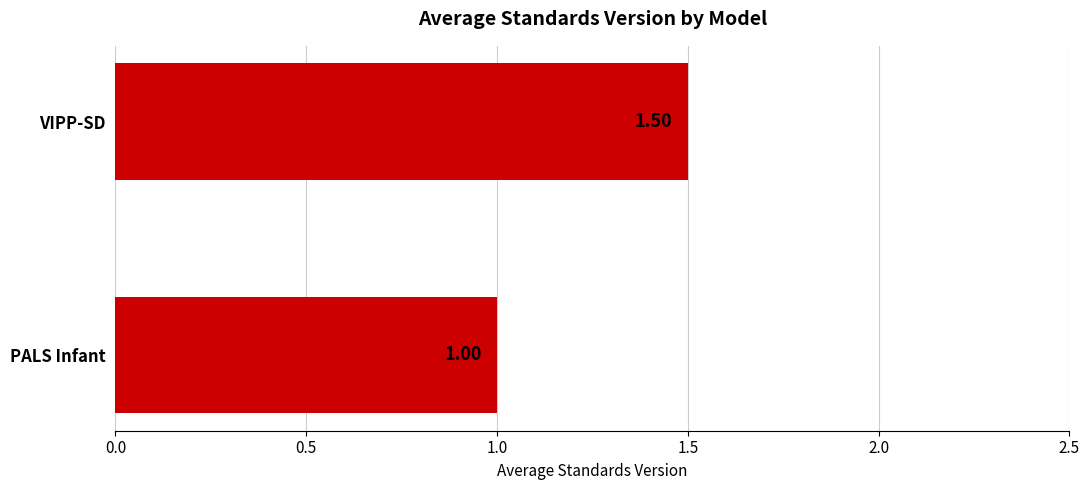

What is the maximum value shown in the chart?

1.5